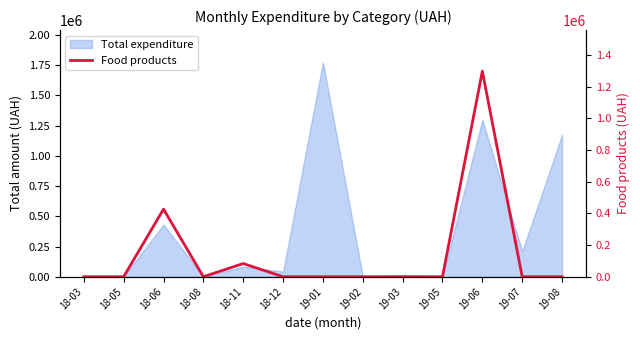

List the labels in order of value, largest first.

19-06, 18-06, 18-11, 18-03, 18-05, 18-08, 18-12, 19-01, 19-02, 19-03, 19-05, 19-07, 19-08